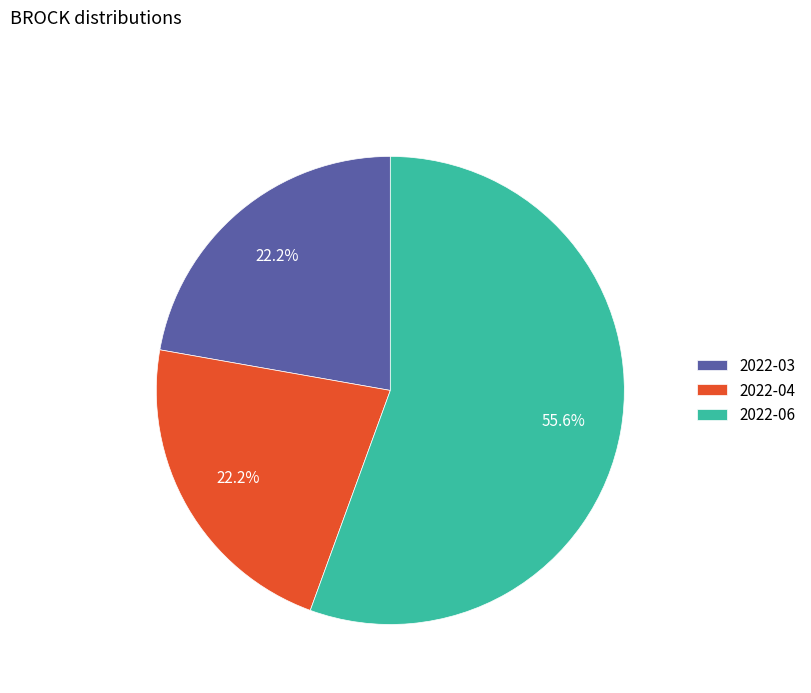

True or false: 2022-03 accounts for 9% of the total.

False